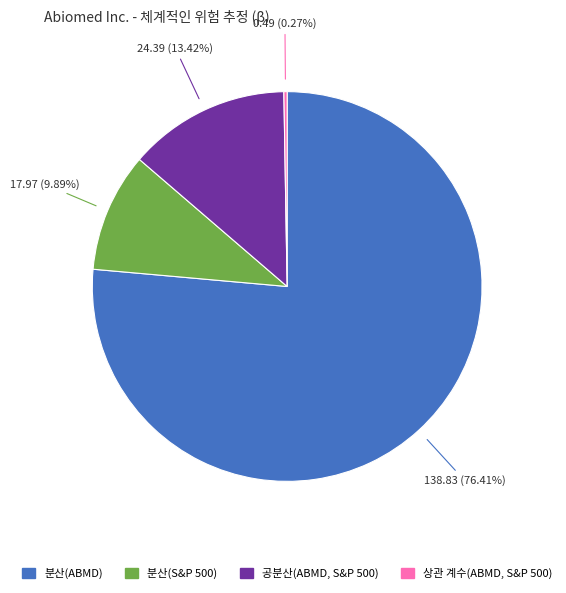

Is there a majority slice in this chart?

Yes